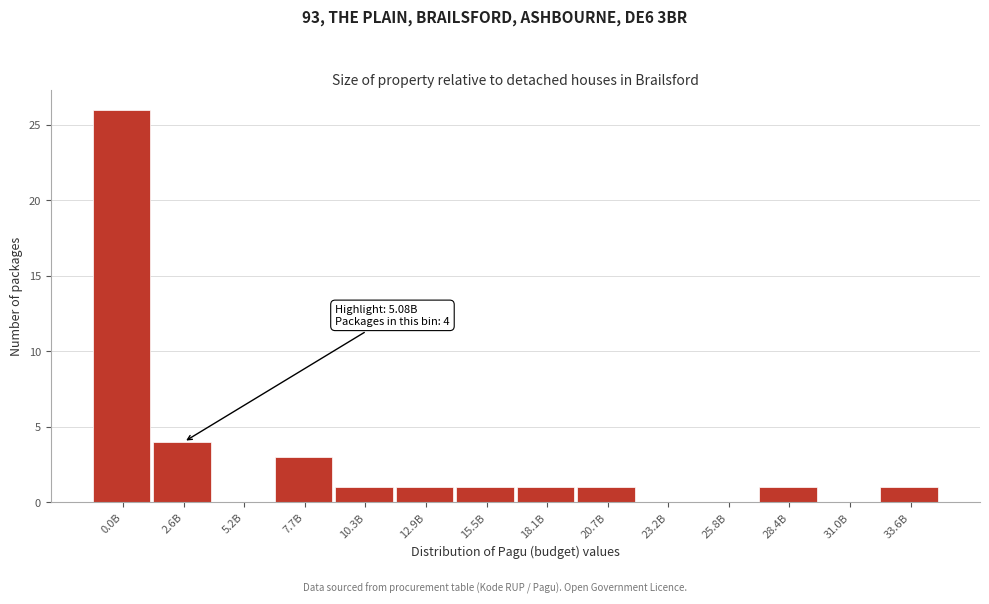

Reading left to right, what are all the values shown in this chart?

0.0B=26	2.6B=4	5.2B=0	7.7B=3	10.3B=1	12.9B=1	15.5B=1	18.1B=1	20.7B=1	23.2B=0	25.8B=0	28.4B=1	31.0B=0	33.6B=1